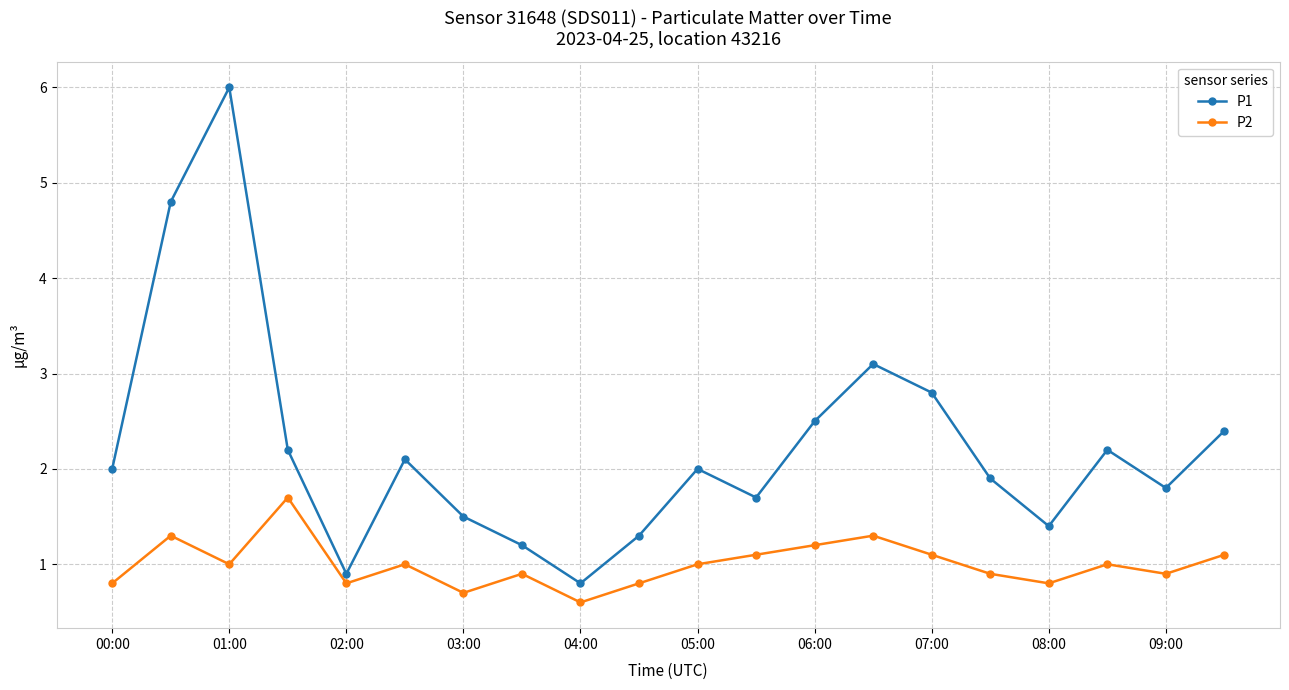

True or false: P2 has more than 0 points higher than both neighbors.

True